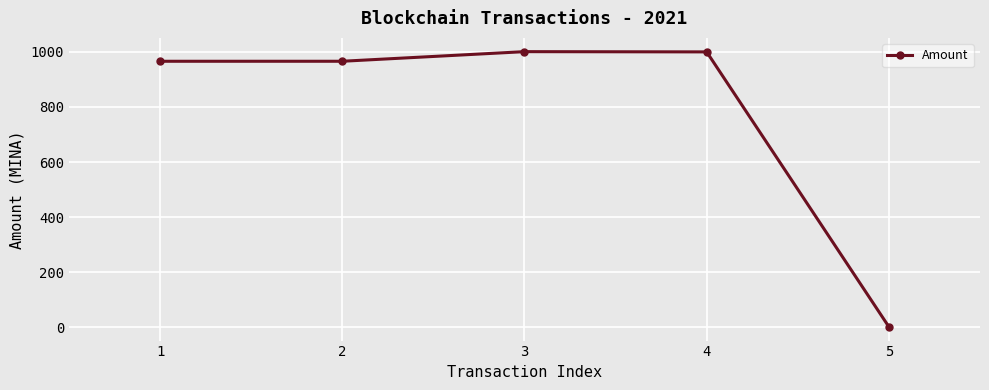

What is the change in value from 1 to 3?

+34.9